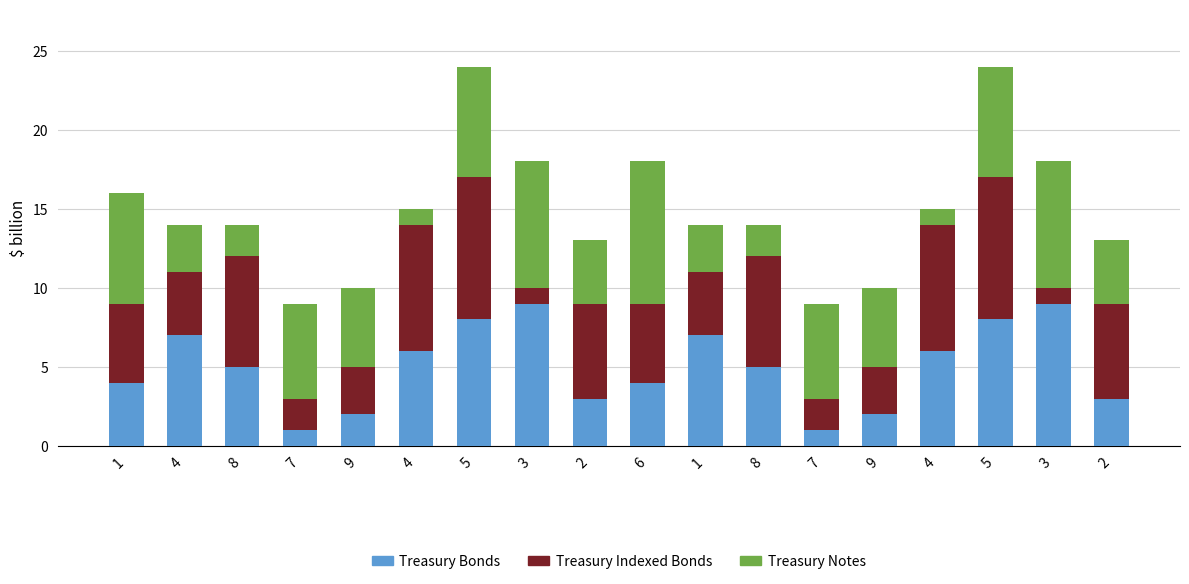

Are the bars horizontal?

No